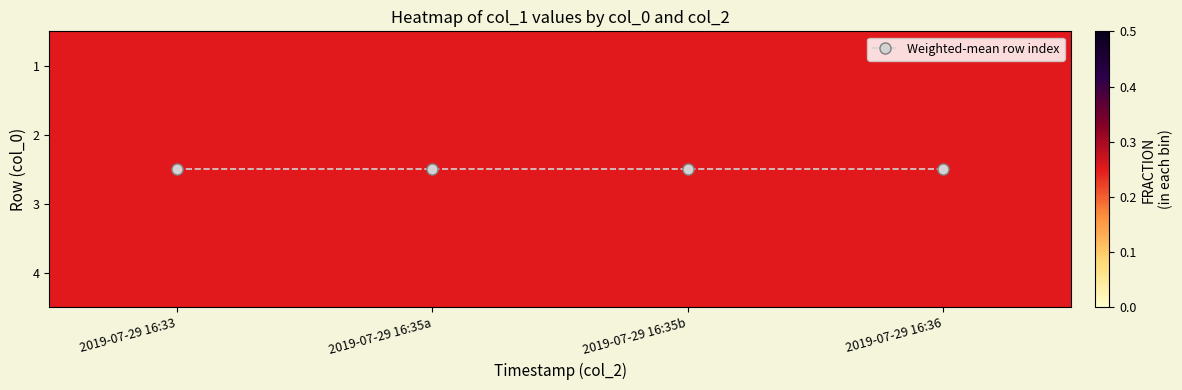

At which category is the sum across all series the highest?

2019-07-29 16:33